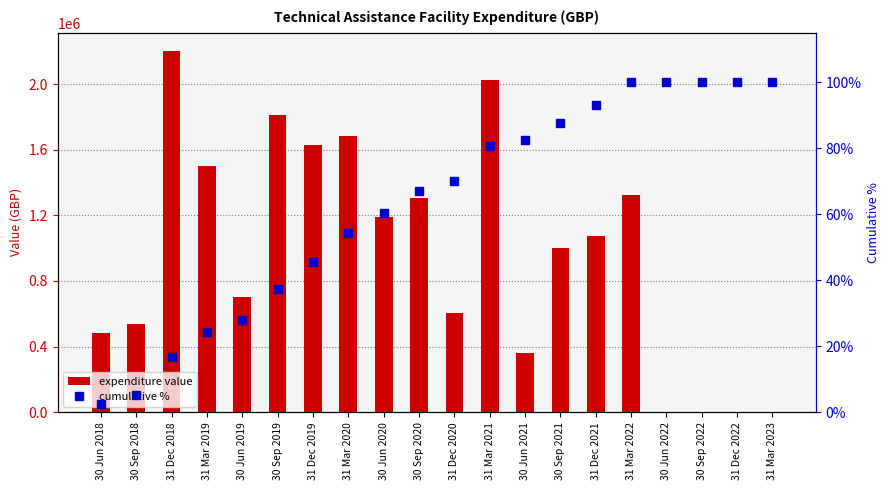

List the labels in order of expenditure value value, largest first.

31 Dec 2018, 31 Mar 2021, 30 Sep 2019, 31 Mar 2020, 31 Dec 2019, 31 Mar 2019, 31 Mar 2022, 30 Sep 2020, 30 Jun 2020, 31 Dec 2021, 30 Sep 2021, 30 Jun 2019, 31 Dec 2020, 30 Sep 2018, 30 Jun 2018, 30 Jun 2021, 30 Jun 2022, 30 Sep 2022, 31 Dec 2022, 31 Mar 2023